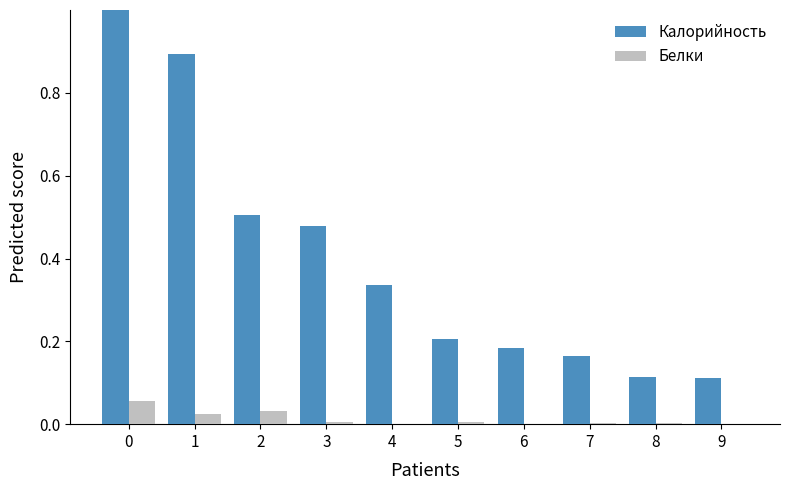

Which series has the largest total across all categories?

Калорийность